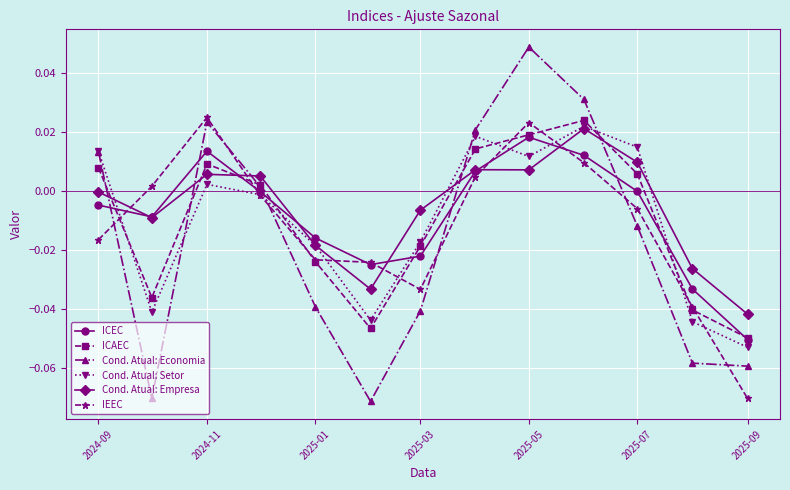

How many times do Cond. Atual: Empresa and Cond. Atual: Economia cross each other?

5